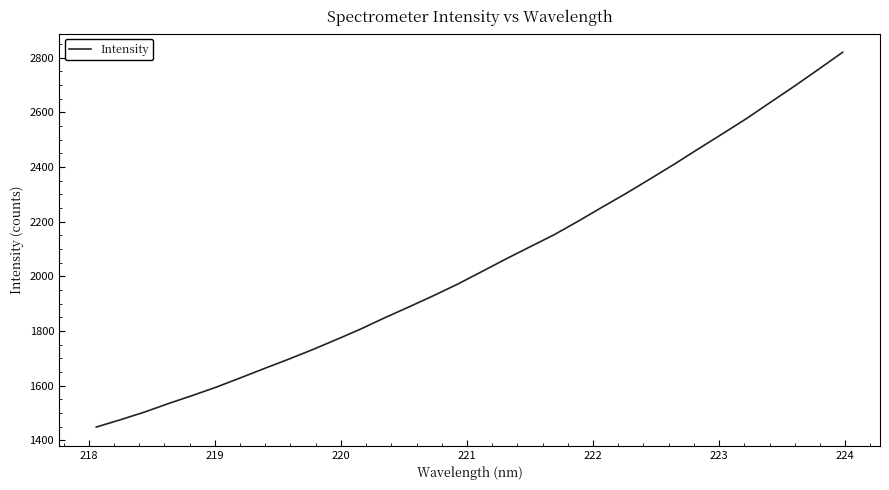

What is the minimum value shown in the chart?

1448.8